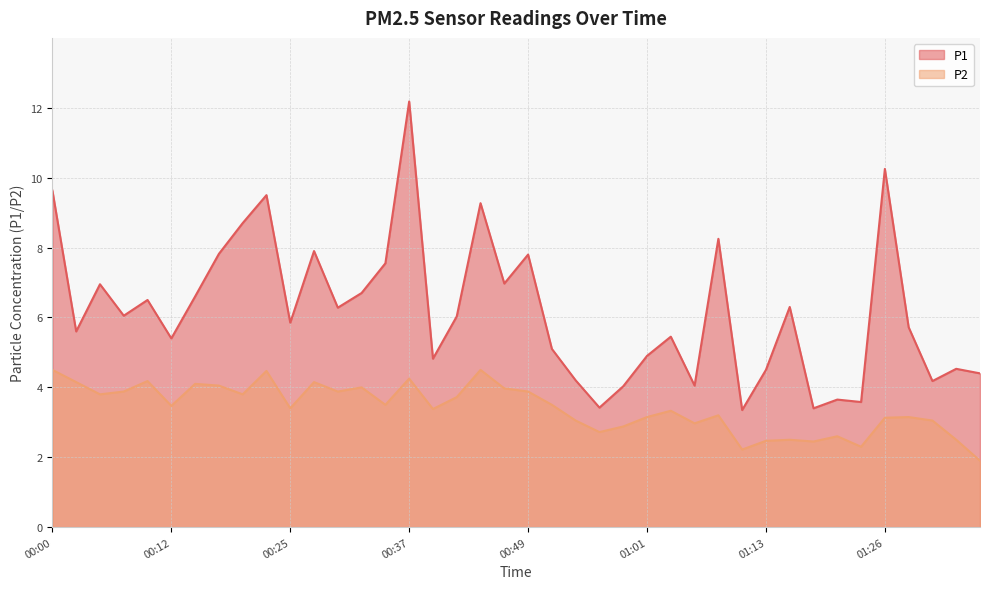

Which series has the widest spread of values?

P1